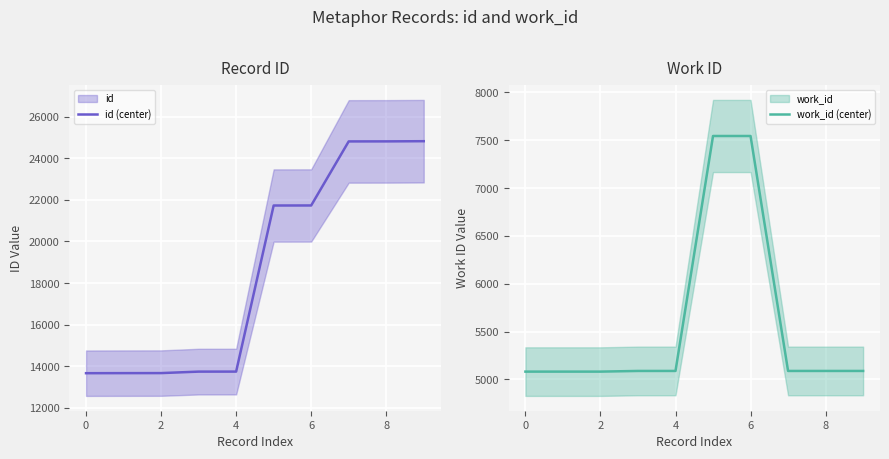

Is it true that work_id (center) equals 2115 at 6?

False